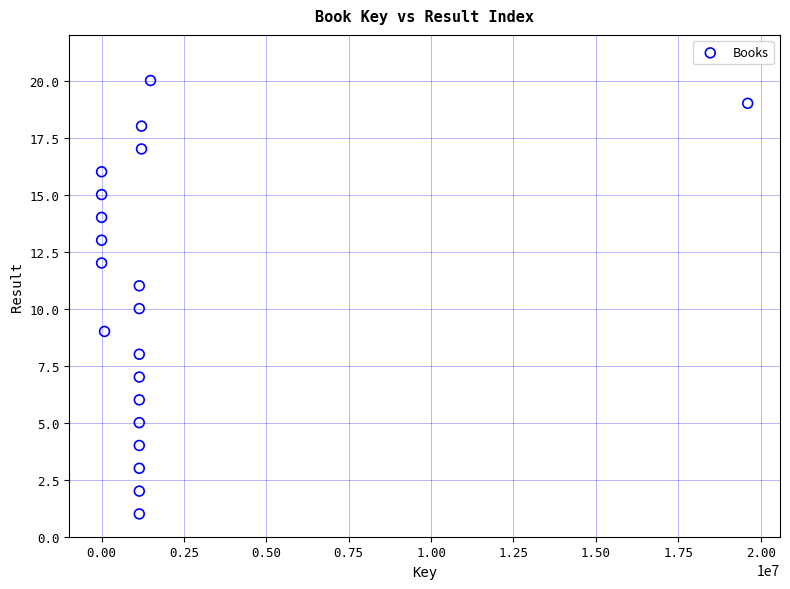

What is the range of X values (max minus min)?

19605094